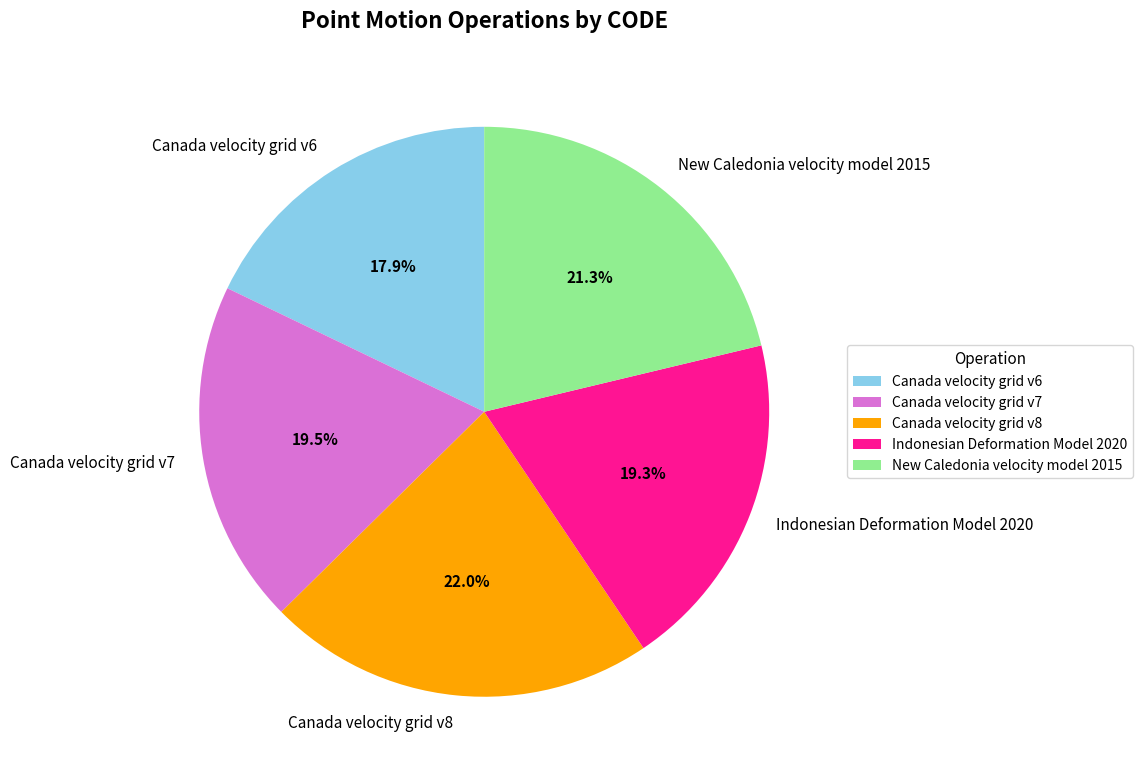

To the nearest percent, what is the difference between the New Caledonia velocity model 2015 and Canada velocity grid v7 slice percentages?

2%